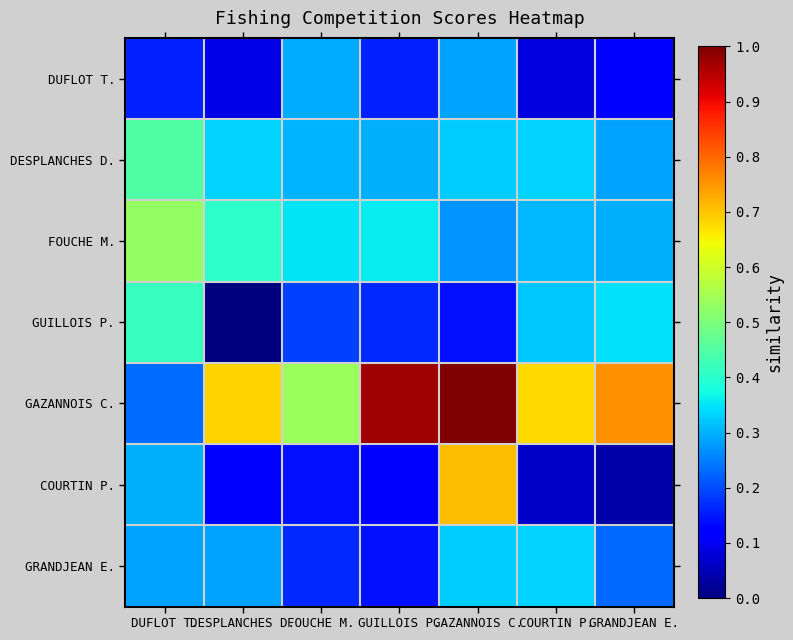

Which series has the widest spread of values?

GAZANNOIS C.